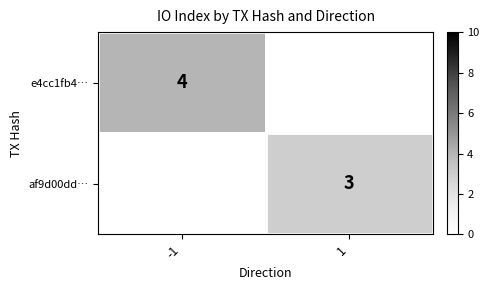

The e4cc1fb4… series shows 4 at -1. True or false?

True